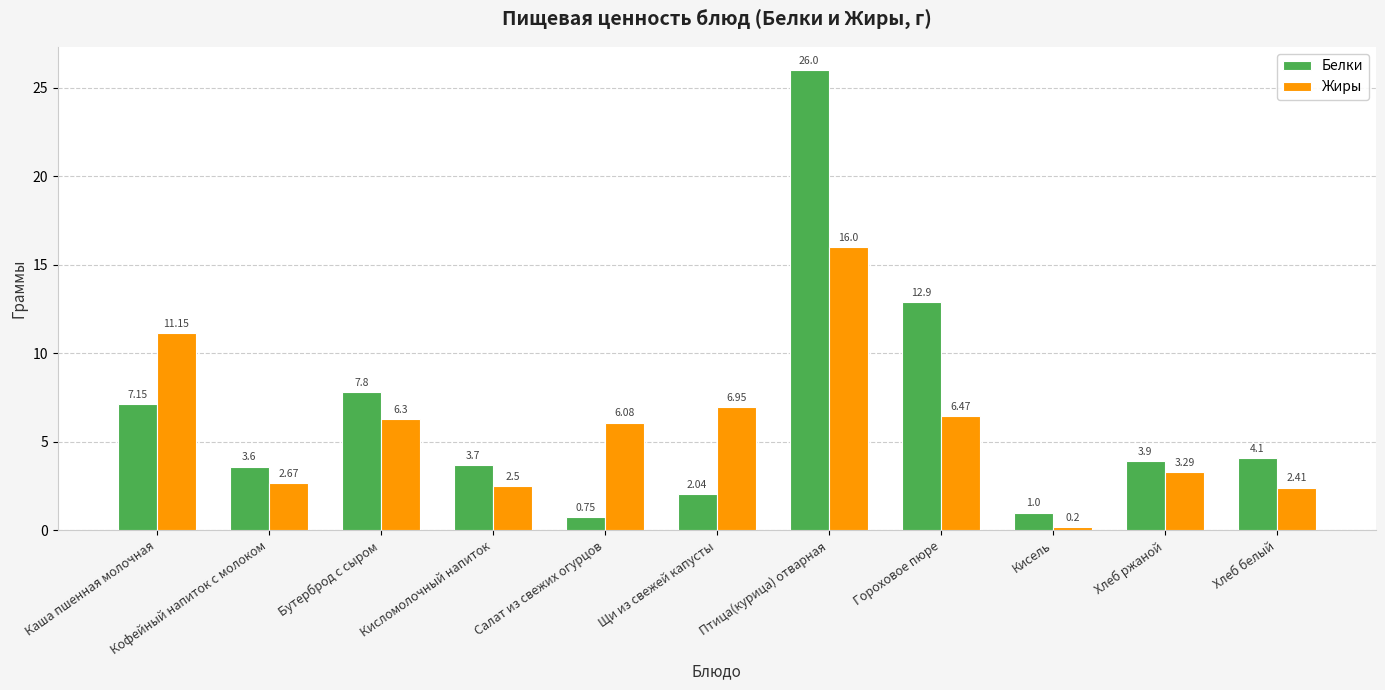

What is the difference between the maximum and minimum values in the Жиры series?

15.8